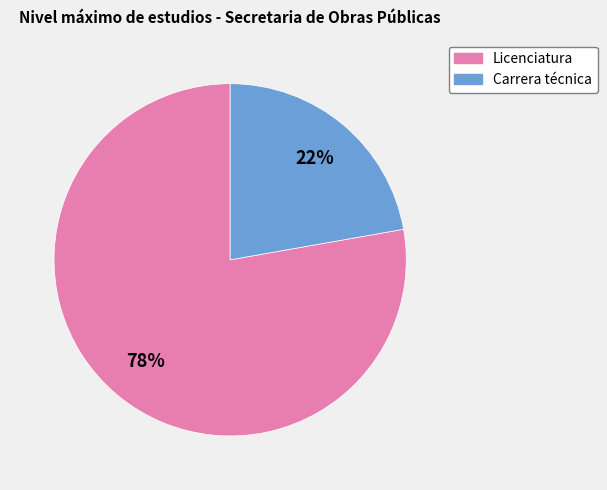

To the nearest percent, what percentage of the pie is Carrera técnica?

22%